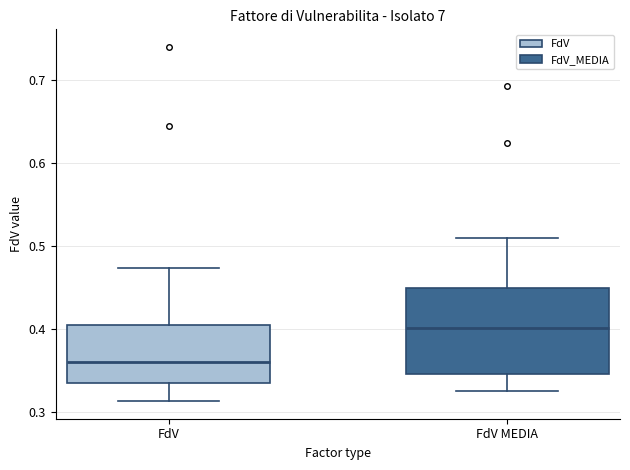

Where does the median line of the box for FdV sit on the y-axis? The values are not printed on the chart, so give them approximately, as read against the axis.

0.36